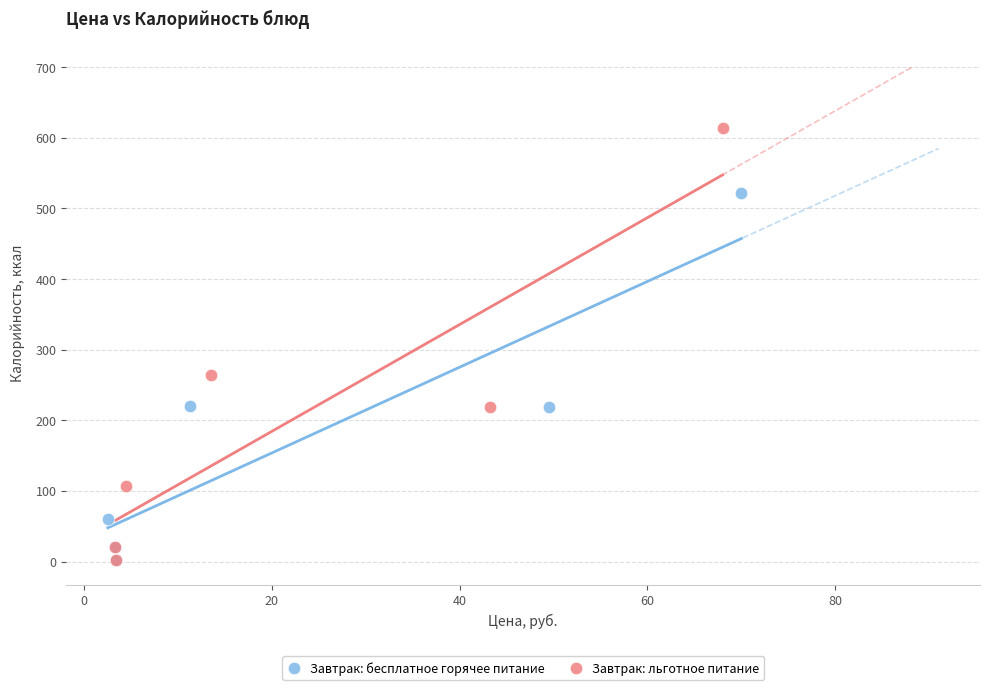

Which series contains the highest Y value?

Завтрак: льготное питание